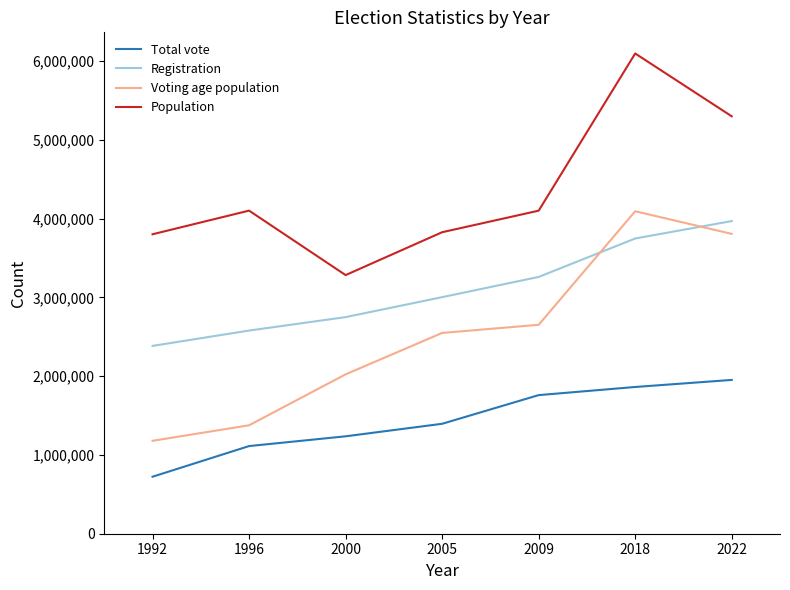

After their last crossing, which series has the higher values: Voting age population or Registration?

Registration